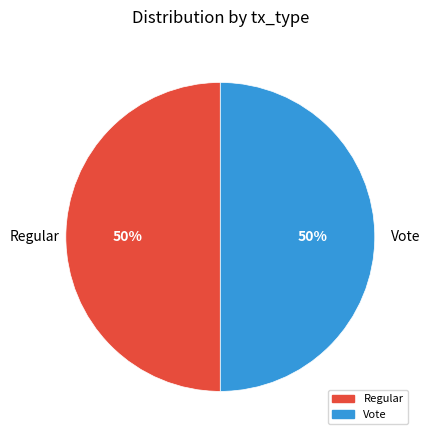

To the nearest percent, what portion does Vote represent?

50%